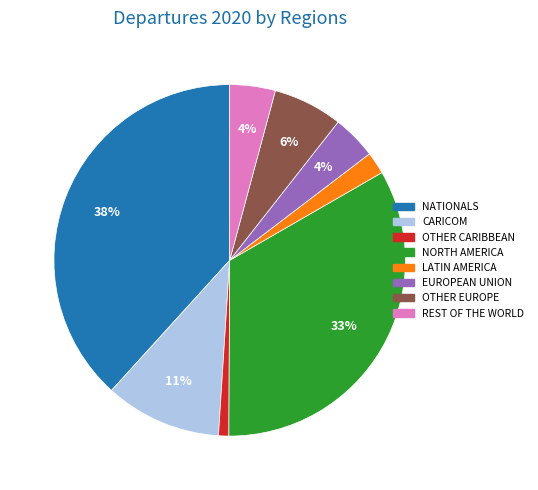

Which has a higher value, EUROPEAN UNION or LATIN AMERICA?

EUROPEAN UNION